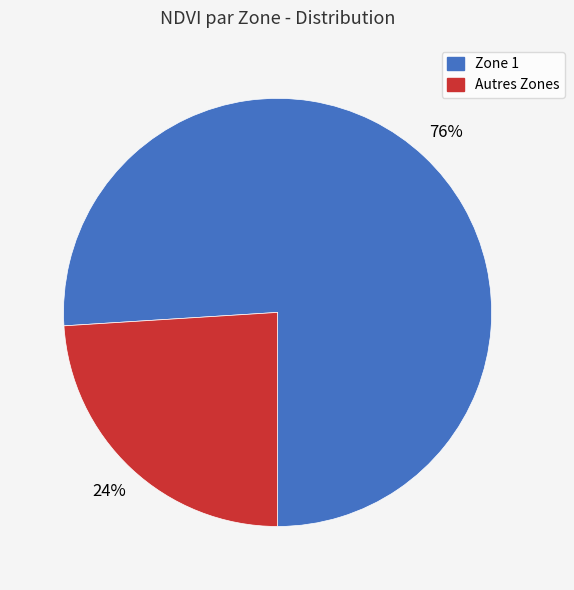

Is there any slice that represents more than half of the pie?

Yes